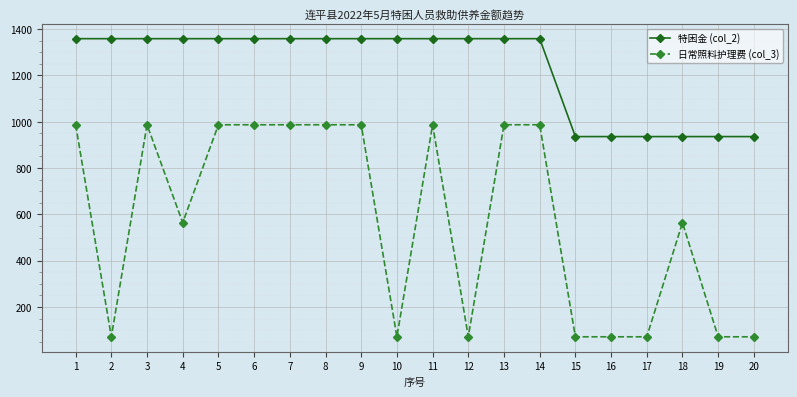

List the series in order of their peak value, highest first.

特困金 (col_2), 日常照料护理费 (col_3)